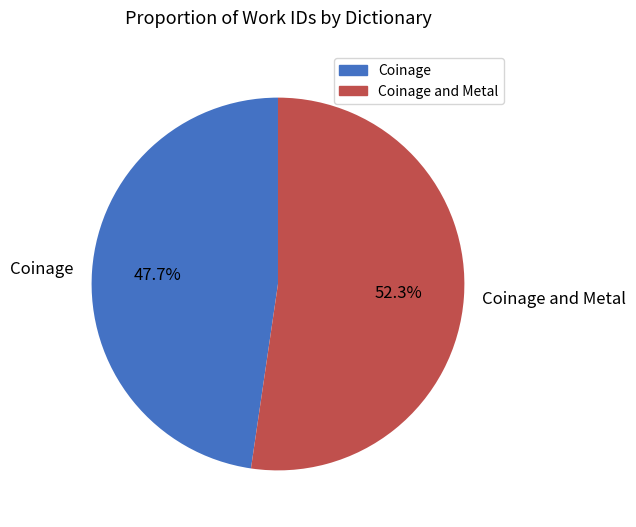

How many segments does this pie chart have?

2